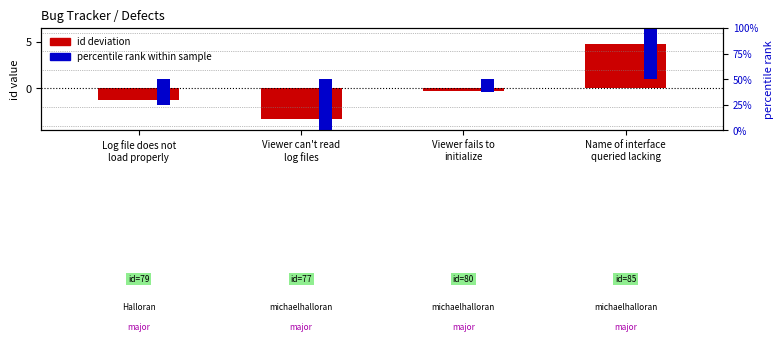

What is the difference between the percentile rank values at Viewer can't read
log files and Name of interface
queried lacking?

2.0